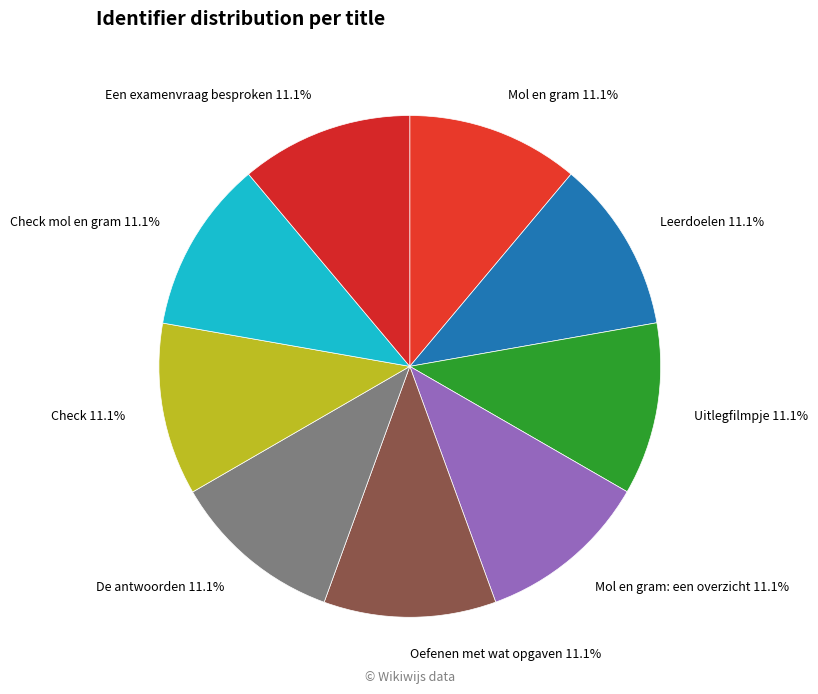

Approximately how many times larger is the value at Leerdoelen 11.1% compared to Mol en gram: een overzicht 11.1%?

1.0